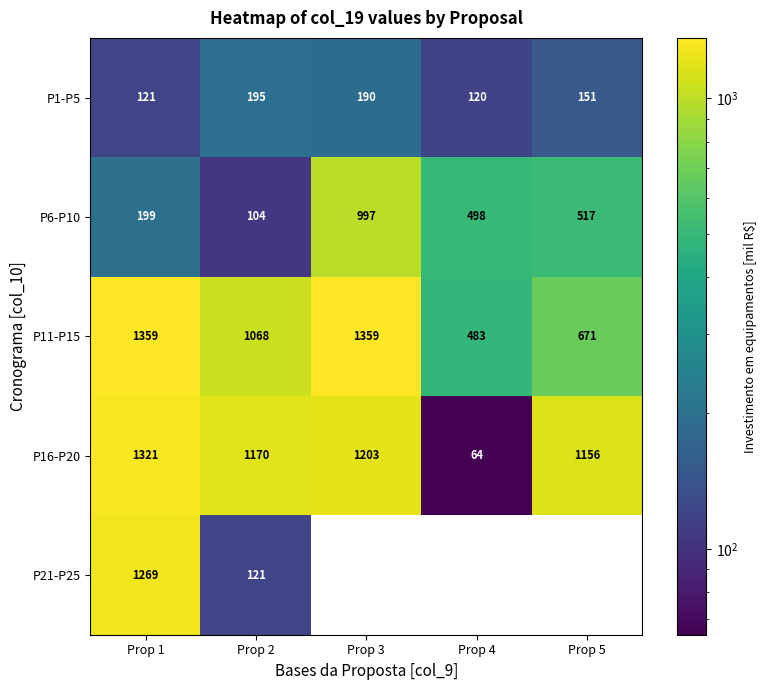

Where does the P11-P15 series first go above 1067?

Prop 1